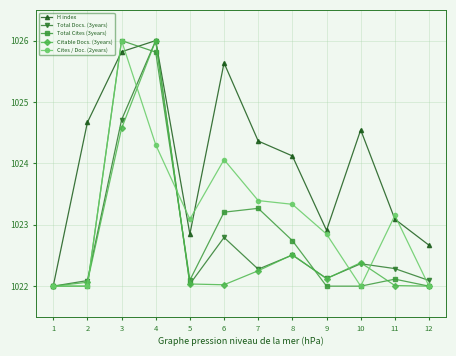

At which label does Total Docs. (3years) reach its peak?

4